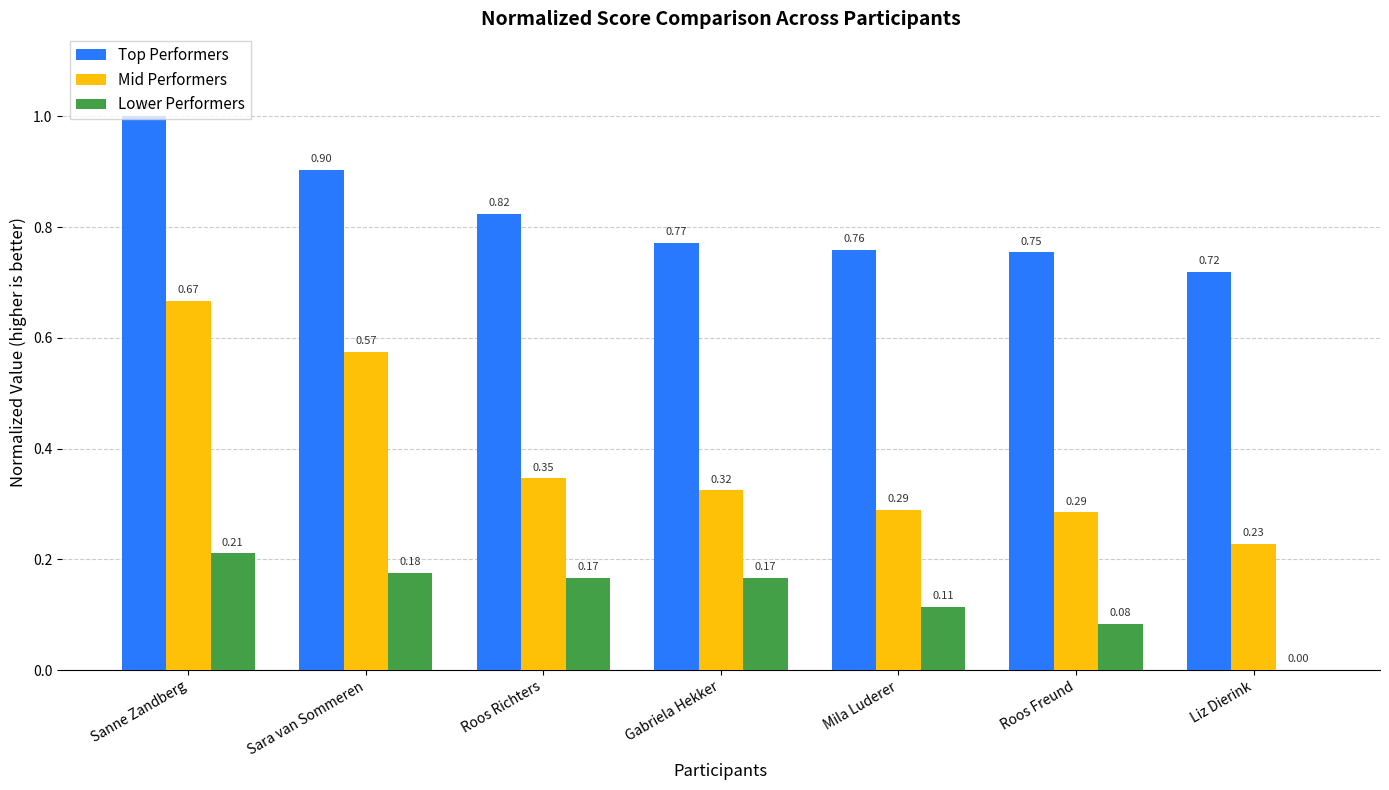

The value of Mid Performers at Mila Luderer is 0.4. True or false?

False